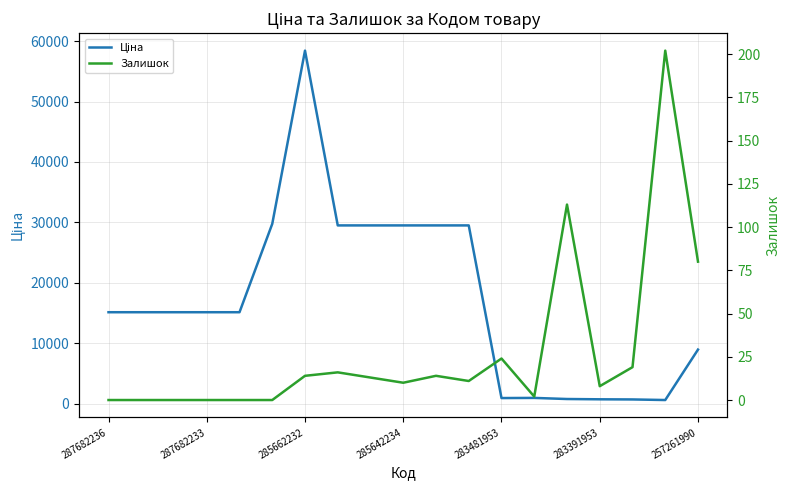

True or false: Залишок and Ціна cross at least once.

False